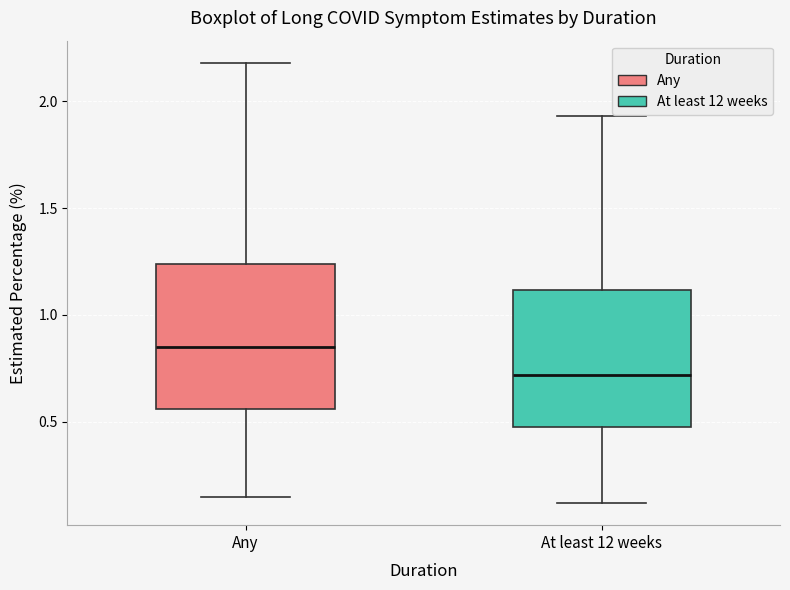

Which box's median line is the lowest?

At least 12 weeks